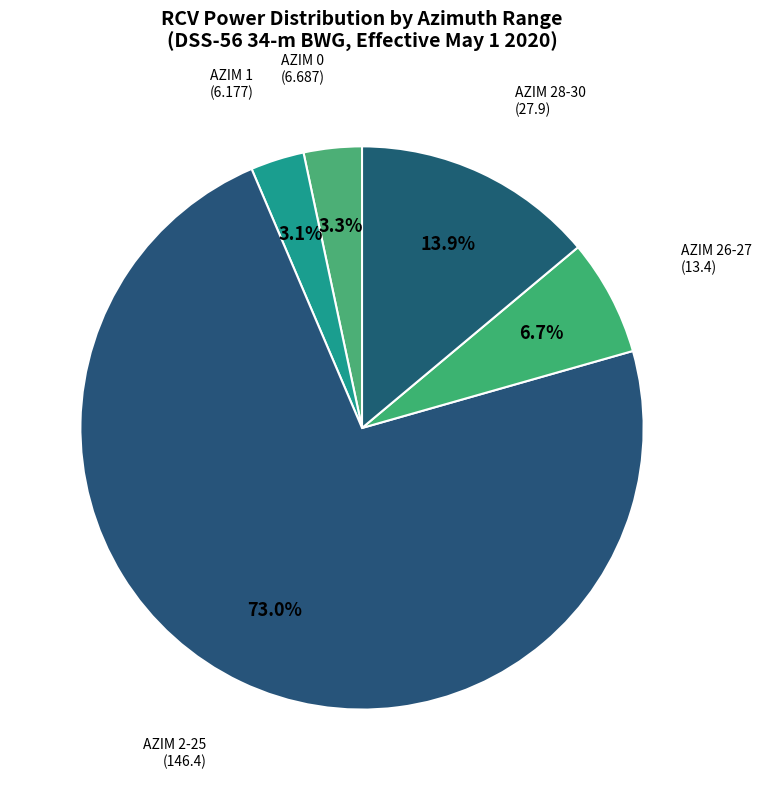

Which has a higher value, AZIM 0 or AZIM 28-30?

AZIM 28-30